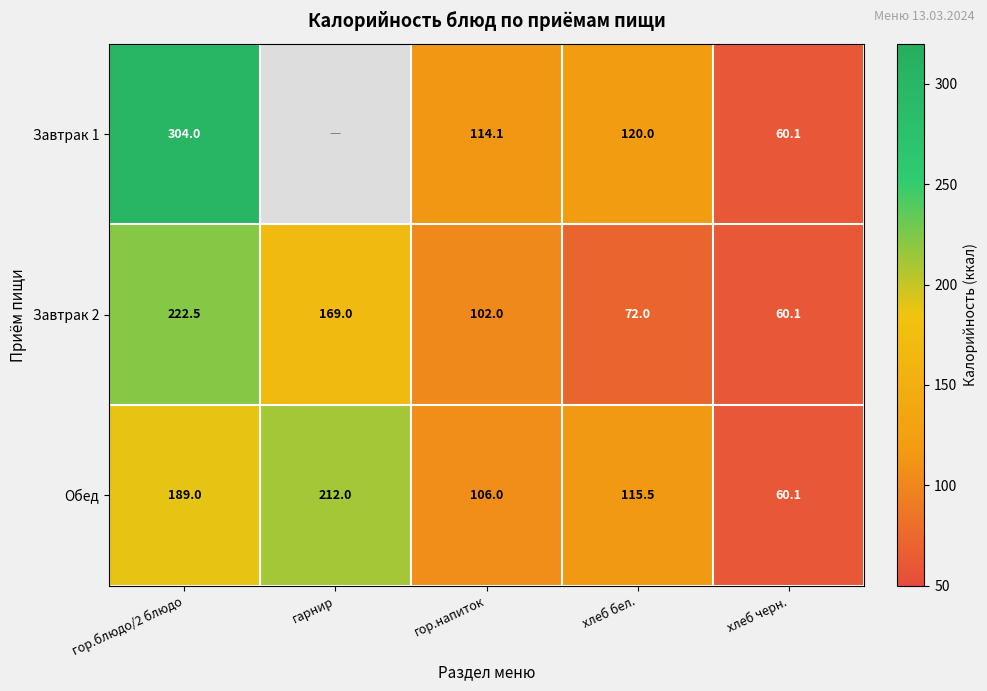

What is the maximum value for Завтрак 2?

222.5